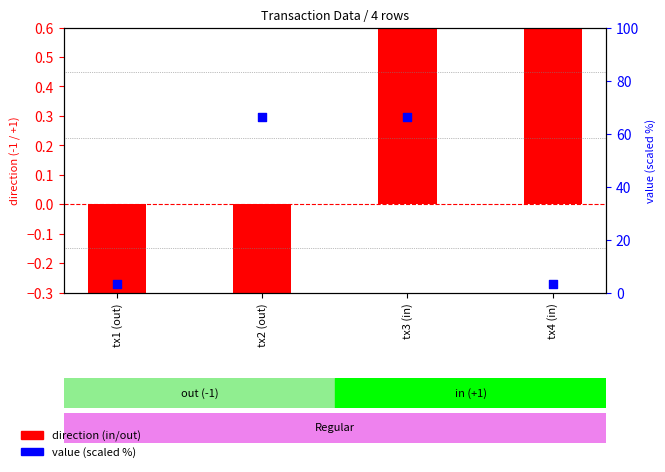

At how many categories does at least one series exceed 33?

2